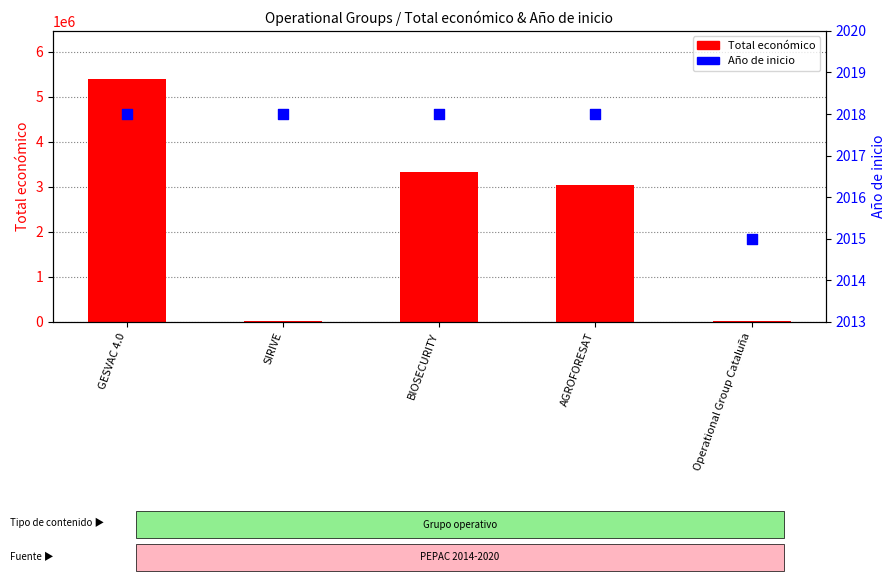

Is the value of Año de inicio at Operational Group Cataluña greater than the value of Total económico at SIRIVE?

No